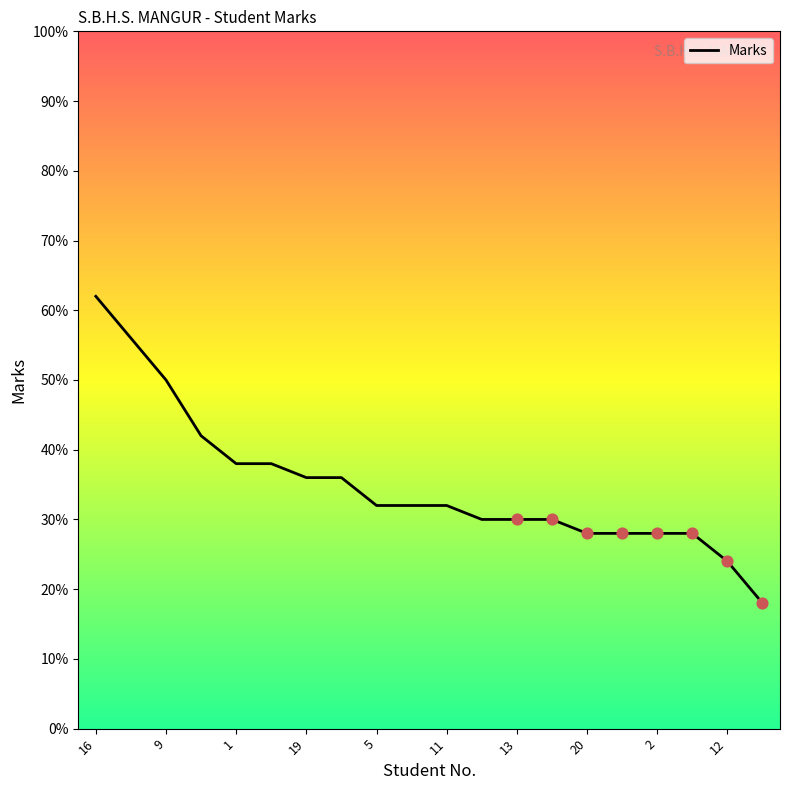

What is the ratio of the value at 16 to the value at 17?

2.2